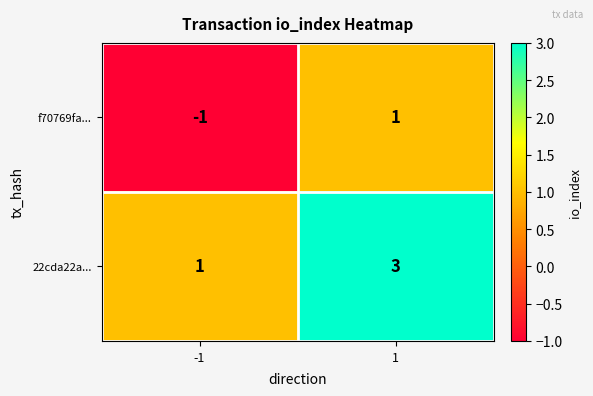

Which series has the largest total across all categories?

22cda22a...